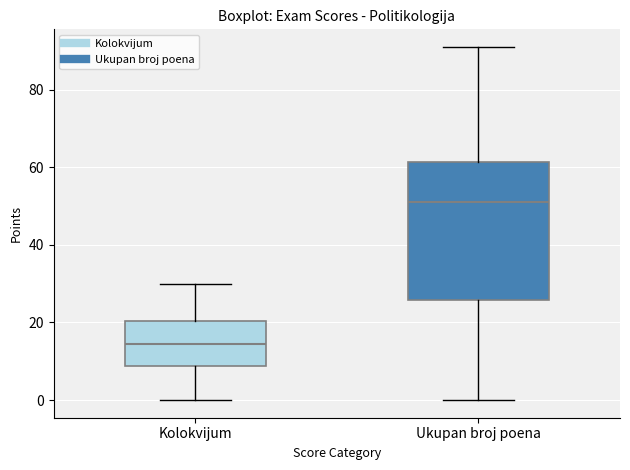

Comparing the boxes themselves (not the whiskers), which one is the tallest?

Ukupan broj poena